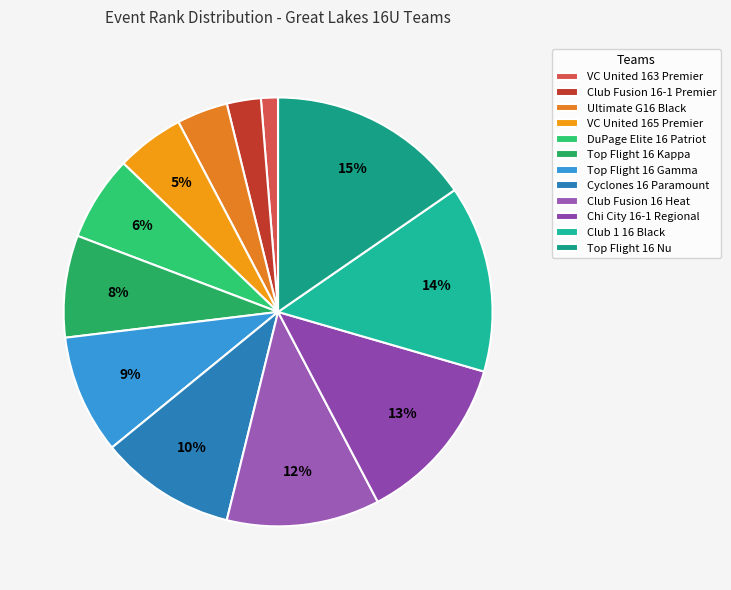

What is the change in value from Club Fusion 16-1 Premier to DuPage Elite 16 Patriot?

+3